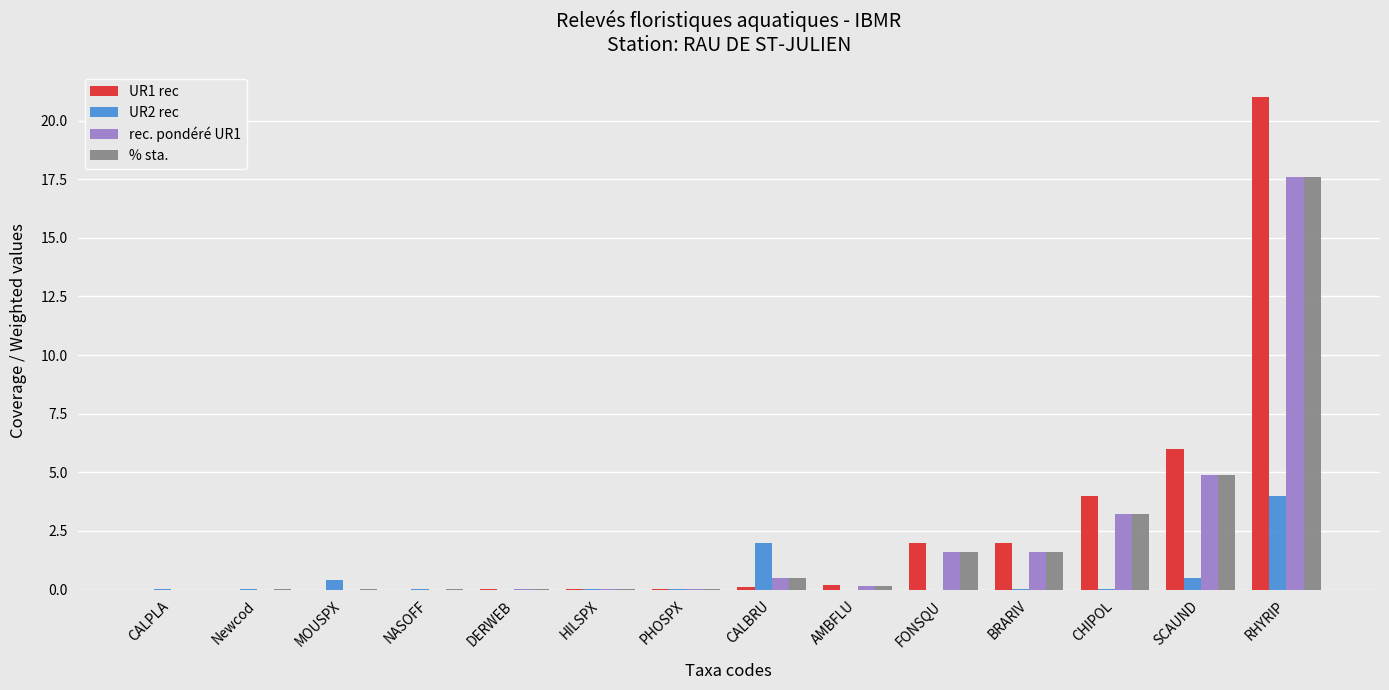

Which category has the highest value across all series?

RHYRIP